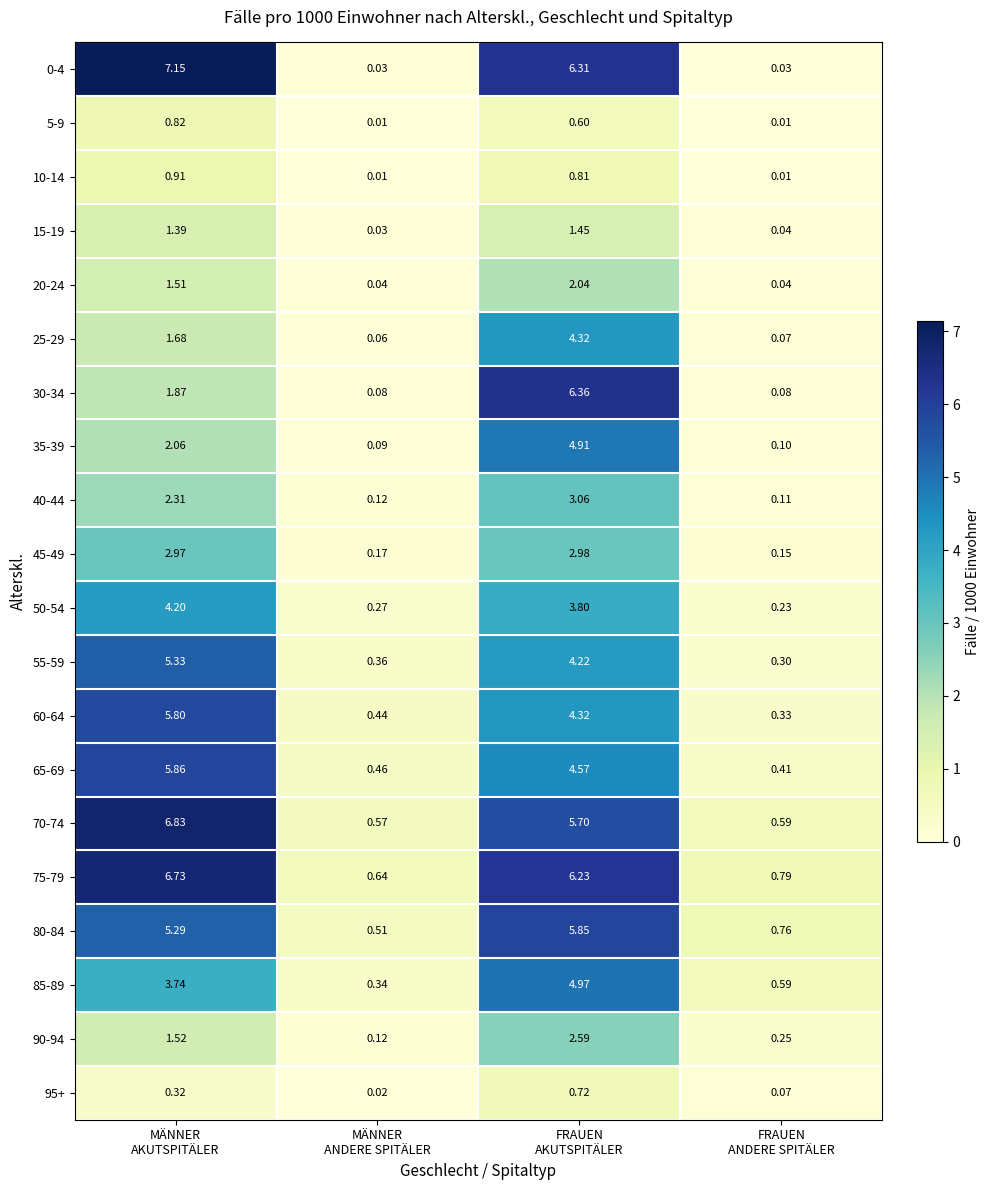

How many data points does each series have?

4